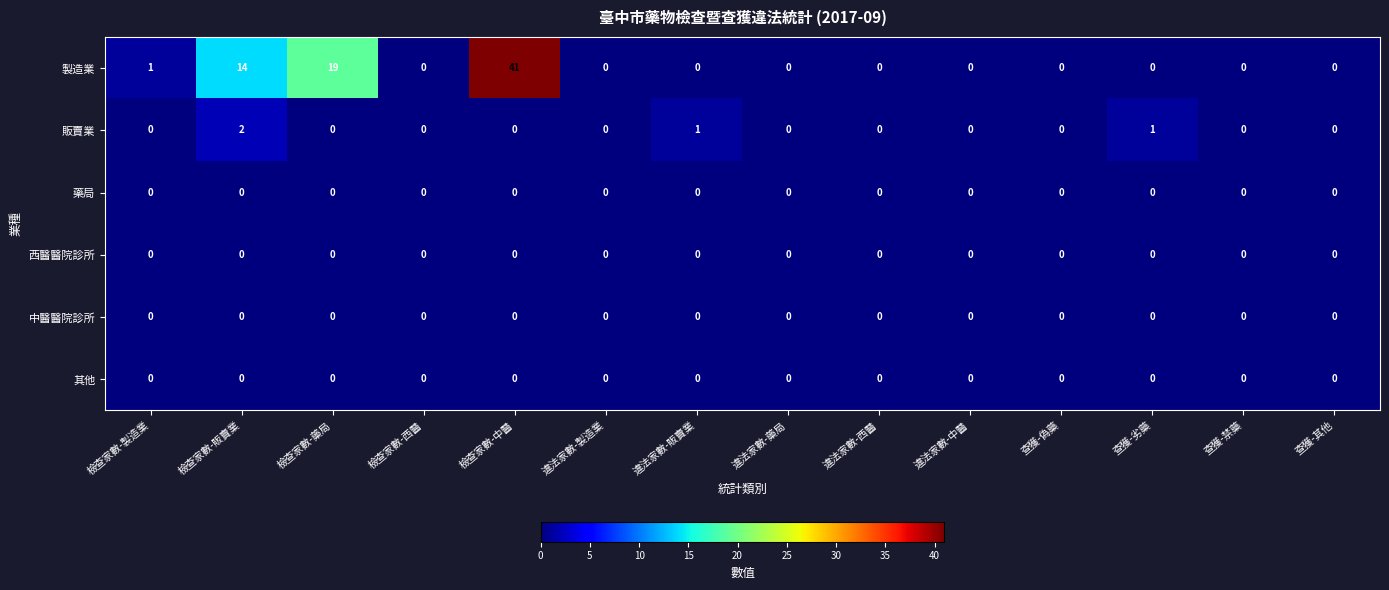

Which series has the widest spread of values?

製造業